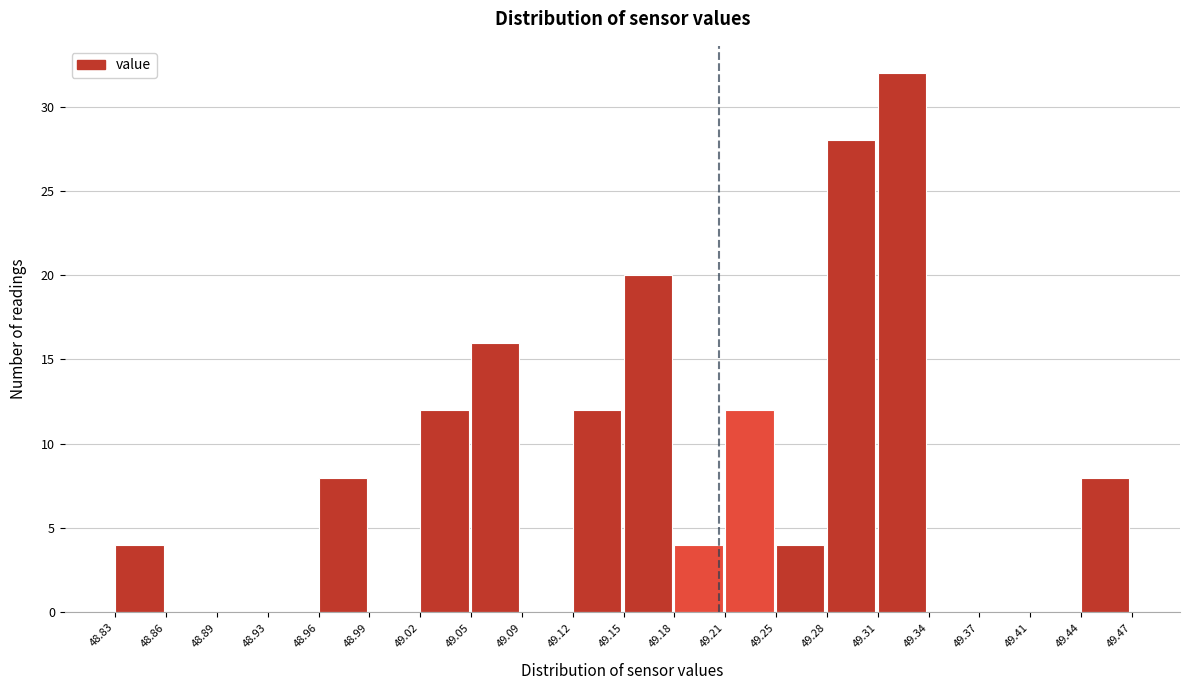

Reading left to right, list every bar in this chart as the range it spans on the x-axis followed by its height. The values are not printed on the chart, so give them approximately, as read against the axis.

48.83 to 48.86: 4
48.86 to 48.89: 0
48.89 to 48.93: 0
48.93 to 48.96: 0
48.96 to 48.99: 8
48.99 to 49.02: 0
49.02 to 49.05: 12
49.05 to 49.09: 16
49.09 to 49.12: 0
49.12 to 49.15: 12
49.15 to 49.18: 20
49.18 to 49.21: 4
49.21 to 49.25: 12
49.25 to 49.28: 4
49.28 to 49.31: 28
49.31 to 49.34: 32
49.34 to 49.37: 0
49.37 to 49.41: 0
49.41 to 49.44: 0
49.44 to 49.47: 8